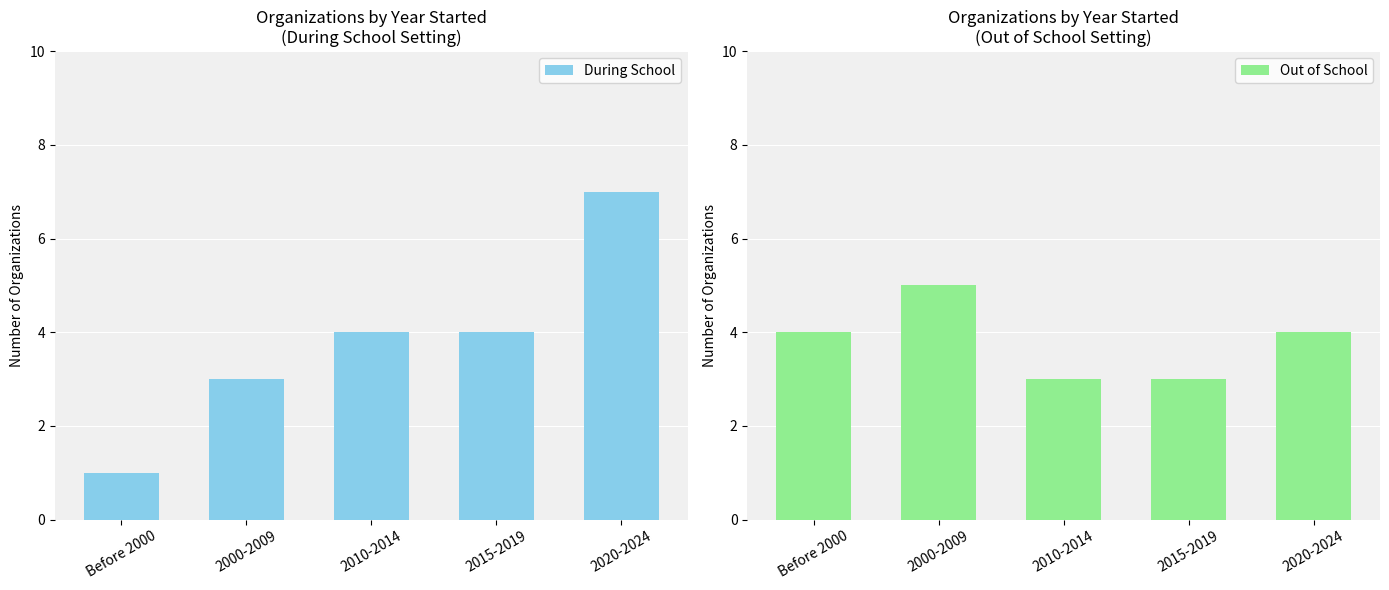

What is the difference between the During School values at 2000-2009 and 2020-2024?

4